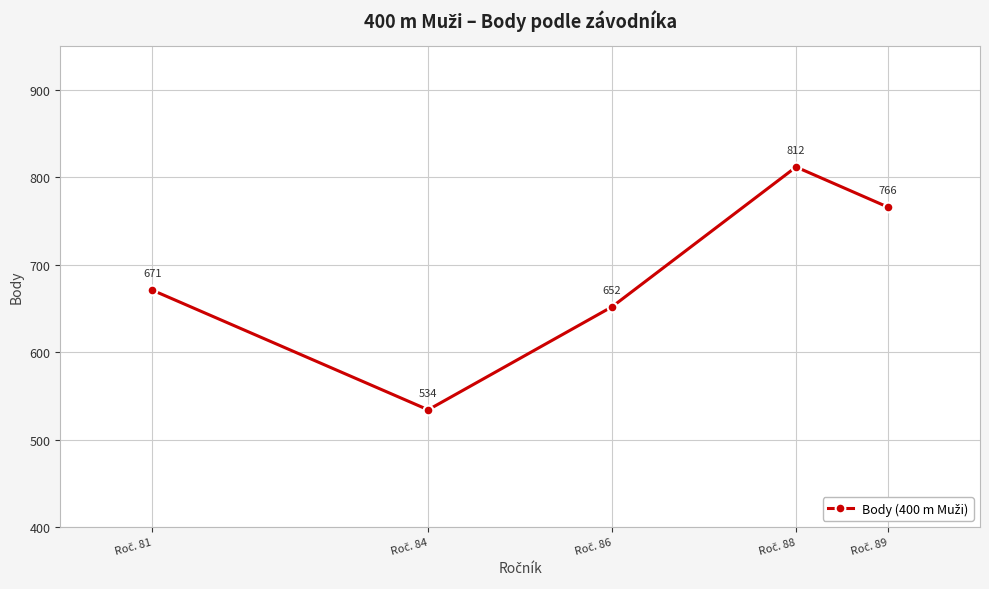

What is the difference between the second highest and minimum values?

232